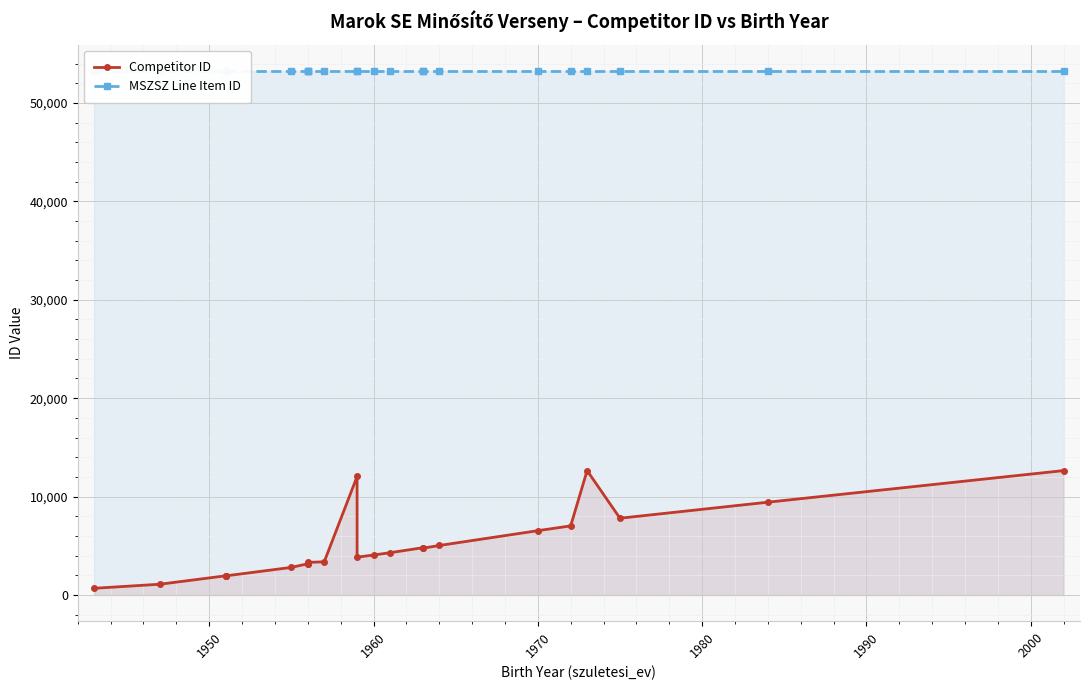

Rank the series by their maximum value, from lowest to highest.

Competitor ID, MSZSZ Line Item ID